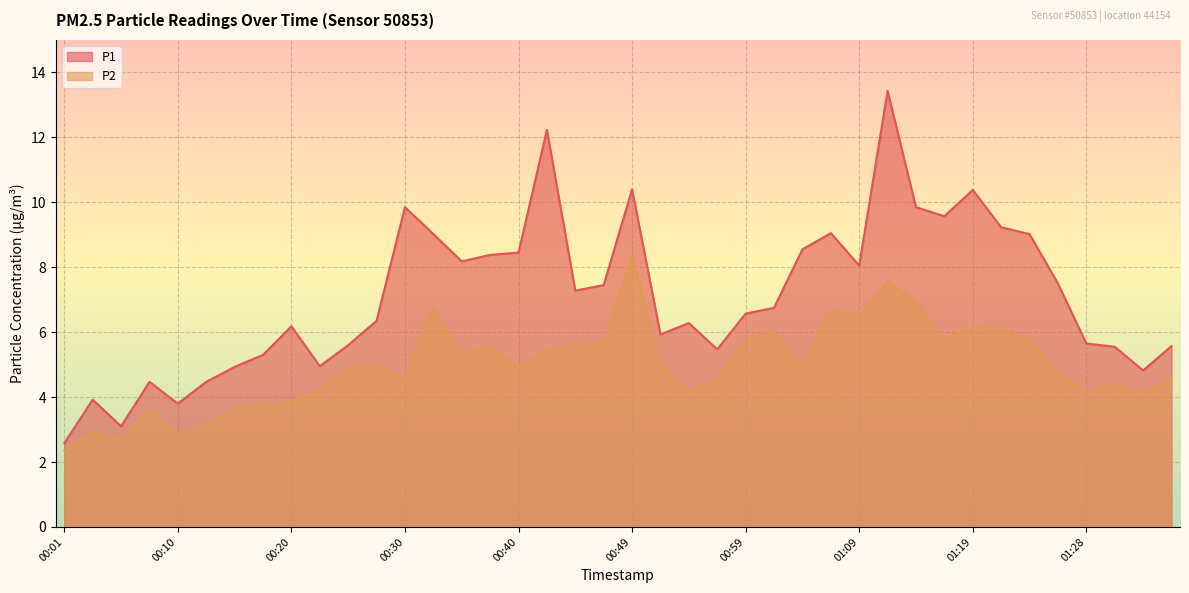

What are all the series names shown in the legend?

P1, P2